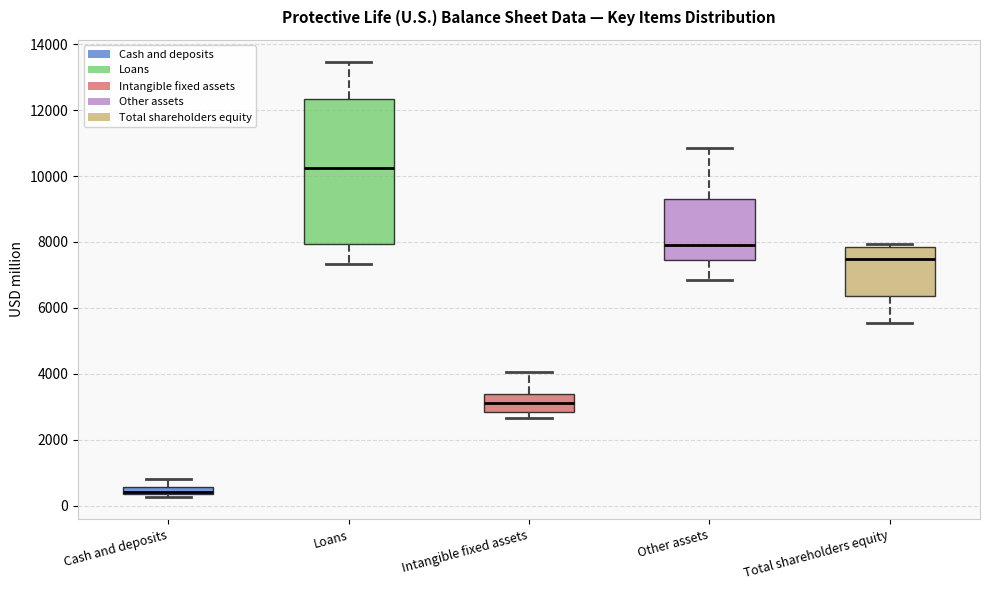

Comparing the boxes themselves (not the whiskers), which one is the tallest?

Loans